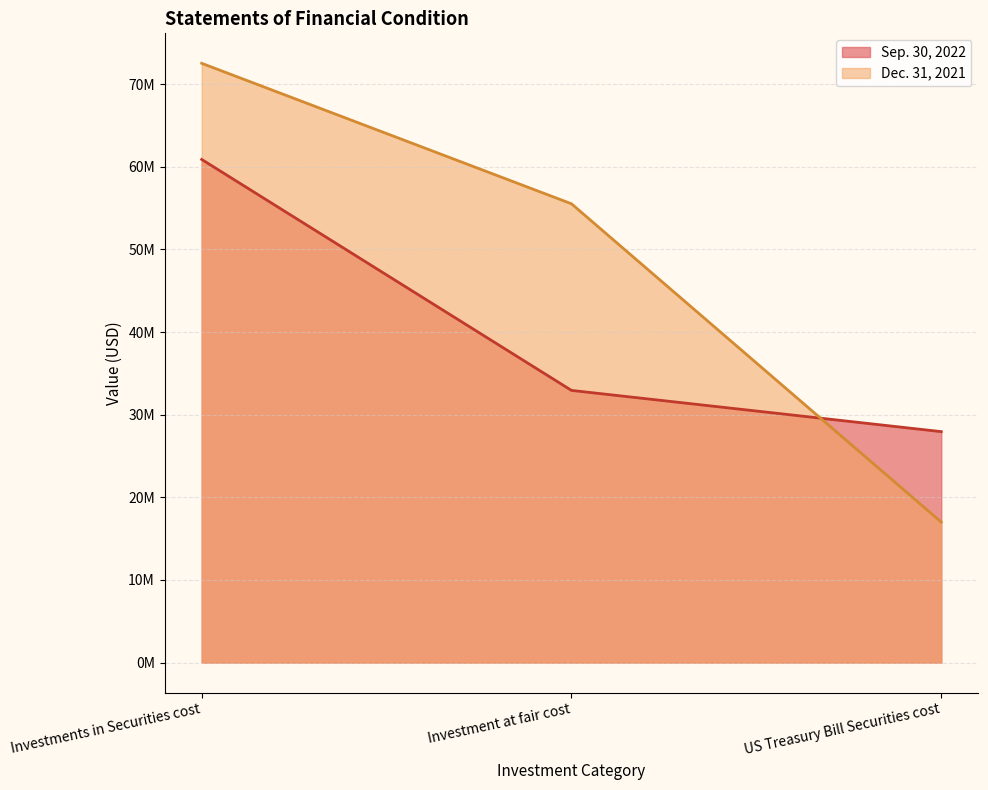

Which label corresponds to the largest value in the chart?

Investments in Securities cost